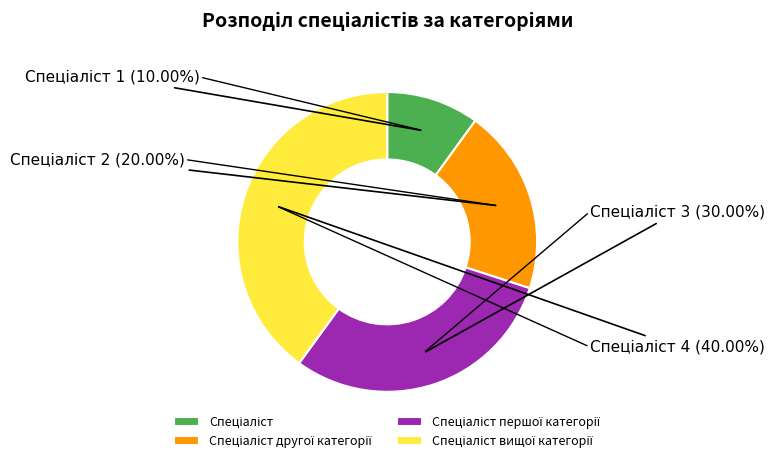

To the nearest percent, what is the average slice percentage?

25%